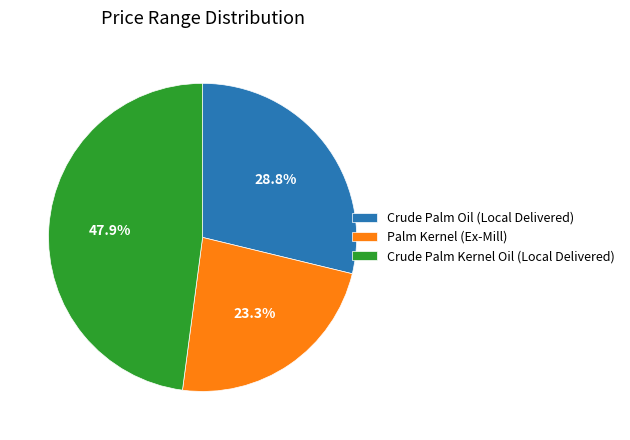

Count the number of slices in the pie.

3